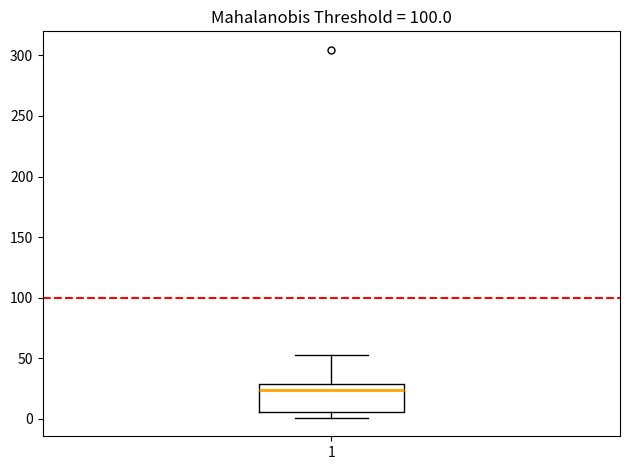

Transcribe this box plot: give where the median line is, the range the box spans, and where the two whiskers end, as read against the y-axis. The values are not printed on the chart, so give them approximately, as read against the axis.

median 25, box 5 to 30, whiskers 0 to 55